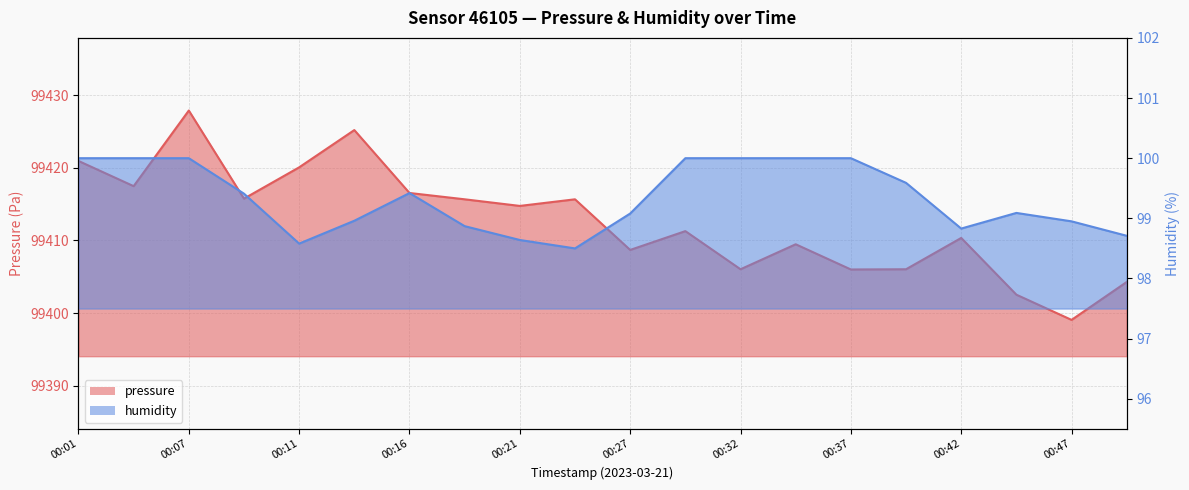

Reading left to right, transcribe all the data shown in this chart.

pressure: 99420.9	99417.5	99427.9	99415.8	99420.1	99425.2	99416.5	99415.7	99414.8	99415.7	99408.7	99411.3	99406.0	99409.5	99406.0	99406.0	99410.3	99402.5	99399.1	99404.3
humidity: 100.0	100.0	100.0	99.4	98.6	99.0	99.4	98.9	98.6	98.5	99.1	100.0	100.0	100.0	100.0	99.6	98.8	99.1	99.0	98.7